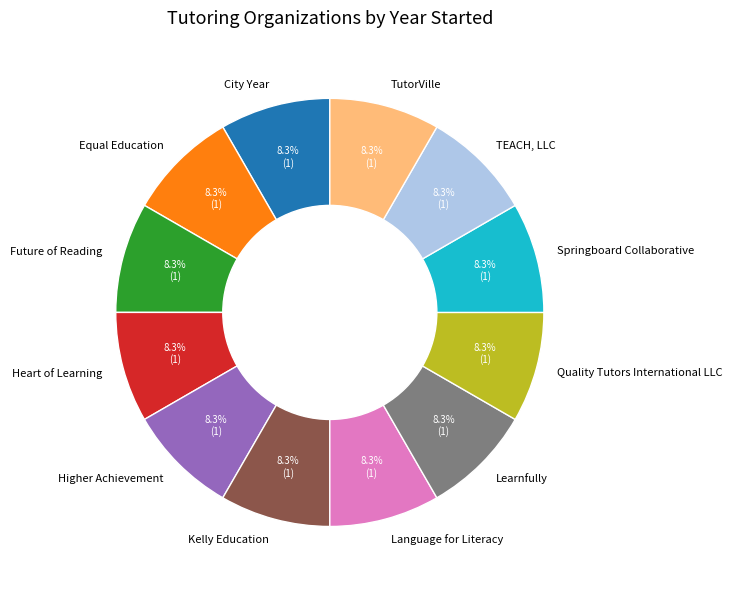

Is it true that Language for Literacy is 17% of the pie?

False